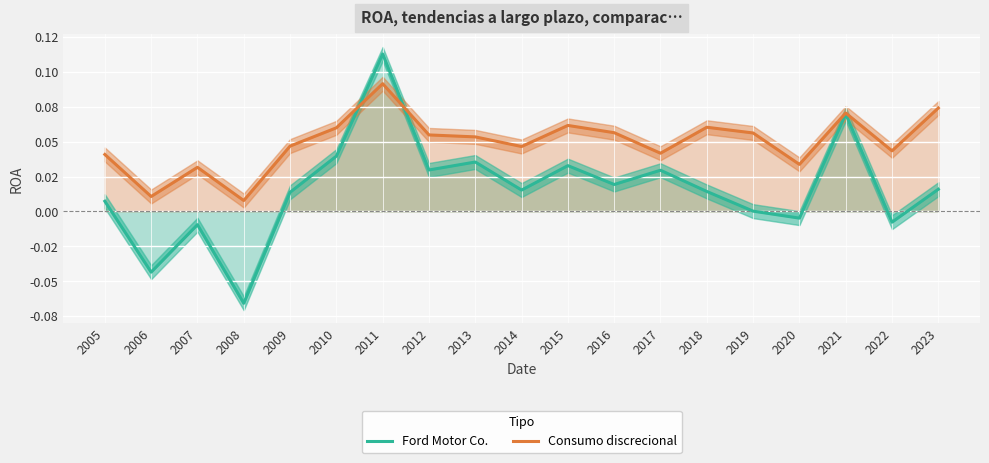

After their last crossing, which series has the higher values: Consumo discrecional or Ford Motor Co.?

Consumo discrecional